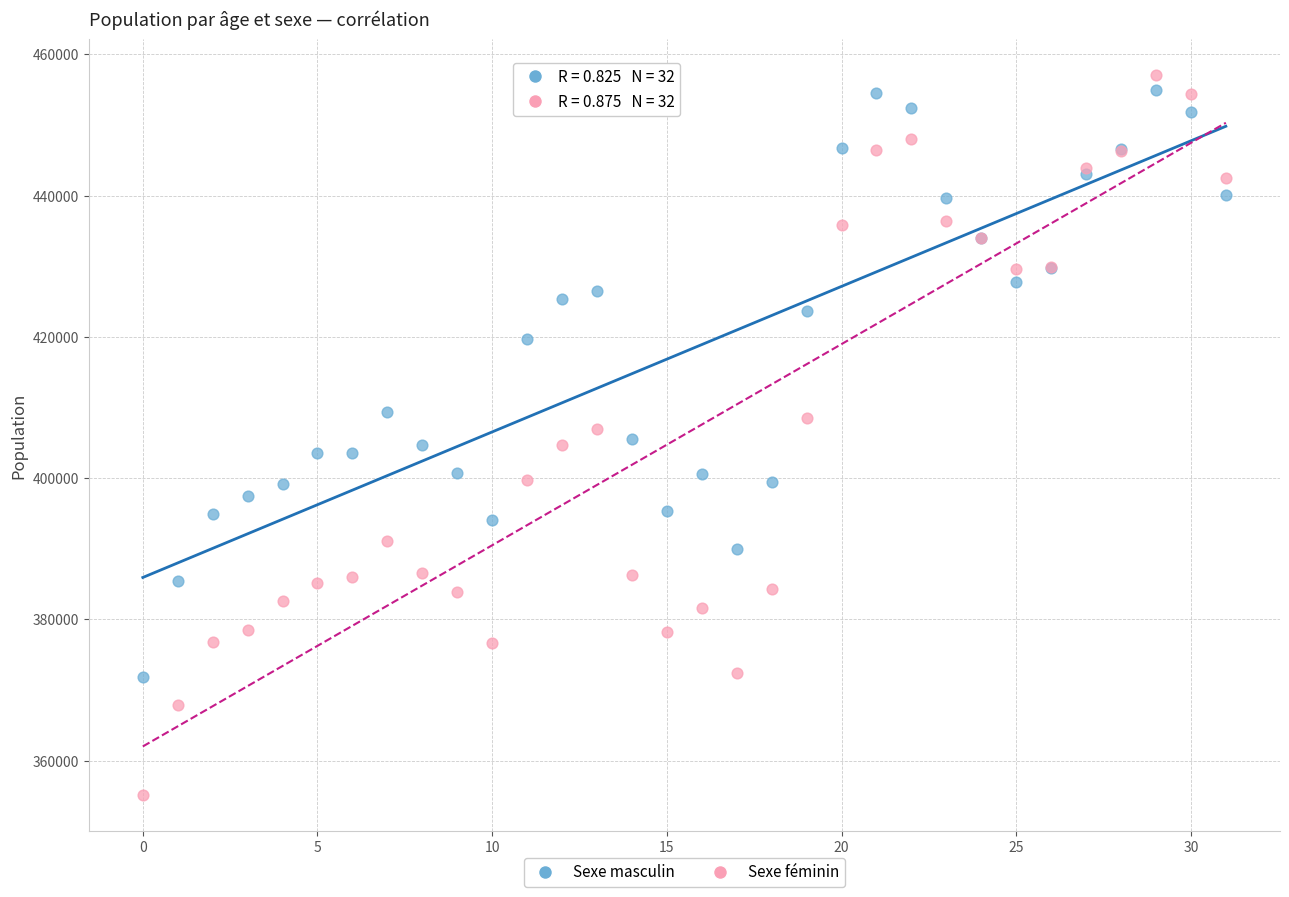

Which series reaches the maximum Y coordinate?

Sexe féminin